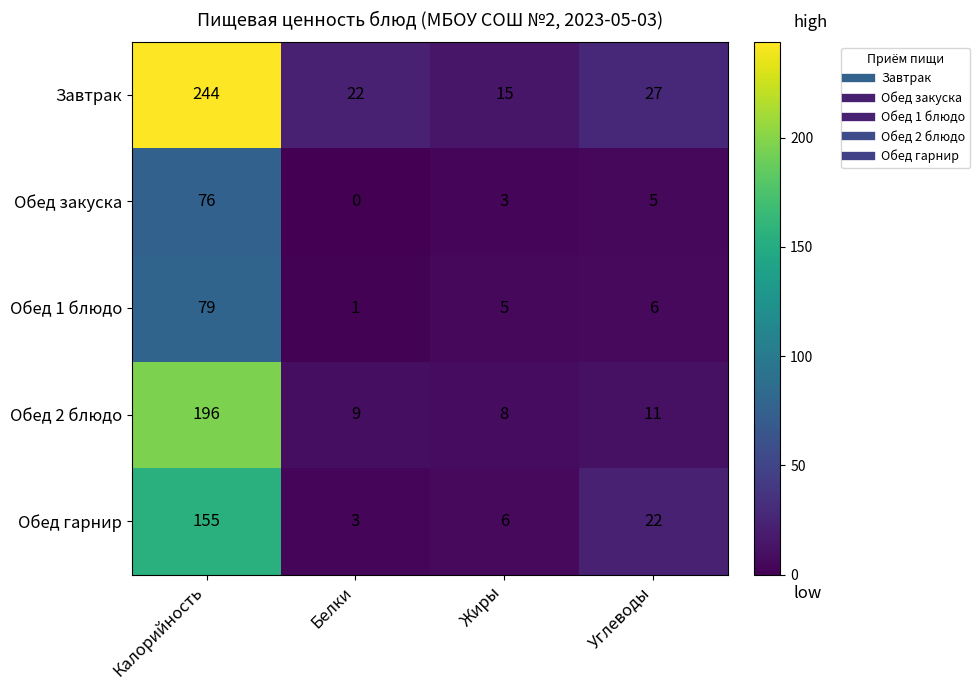

True or false: Обед 1 блюдо has a value of 5 at Жиры.

True